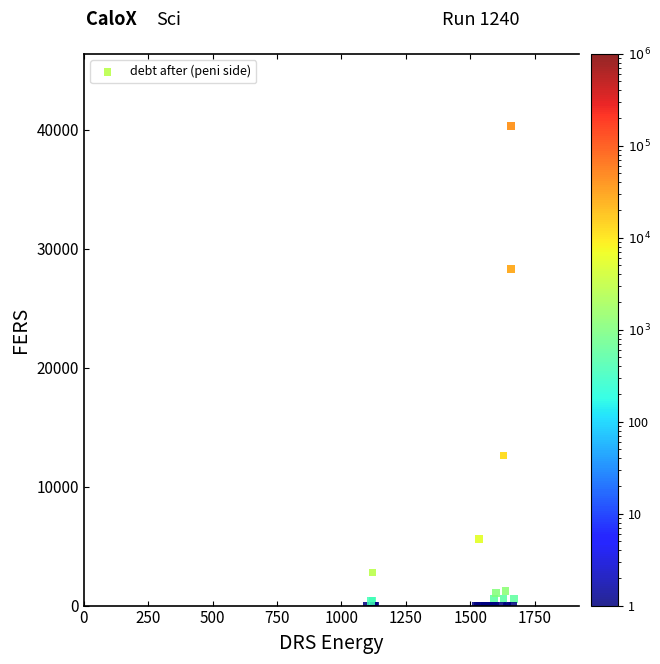

What Y value in the scatter plot is closest to 20167?

12631.4